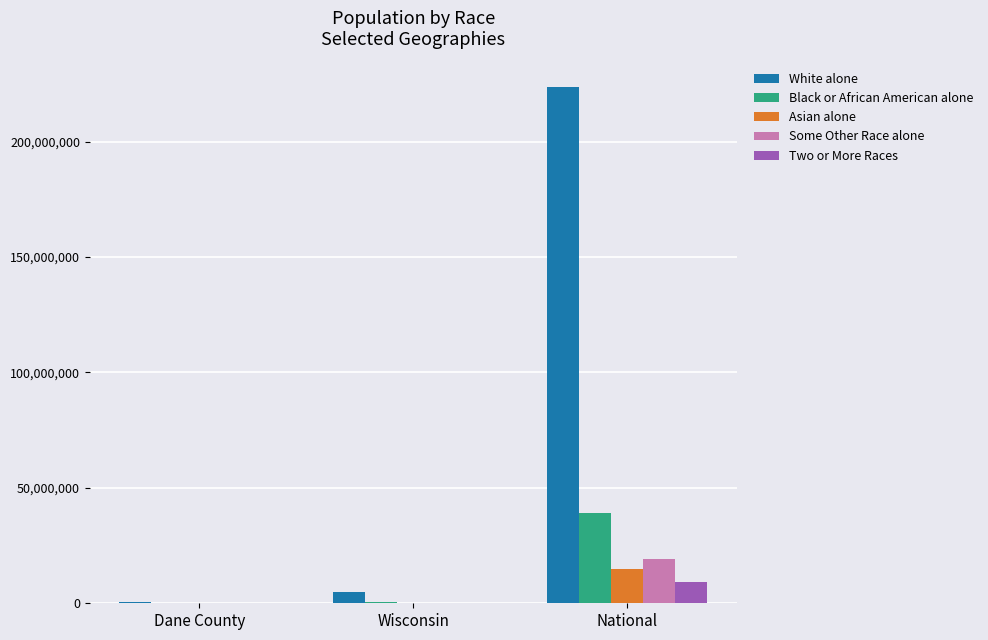

True or false: Two or More Races has a value of 9009073 at National.

True